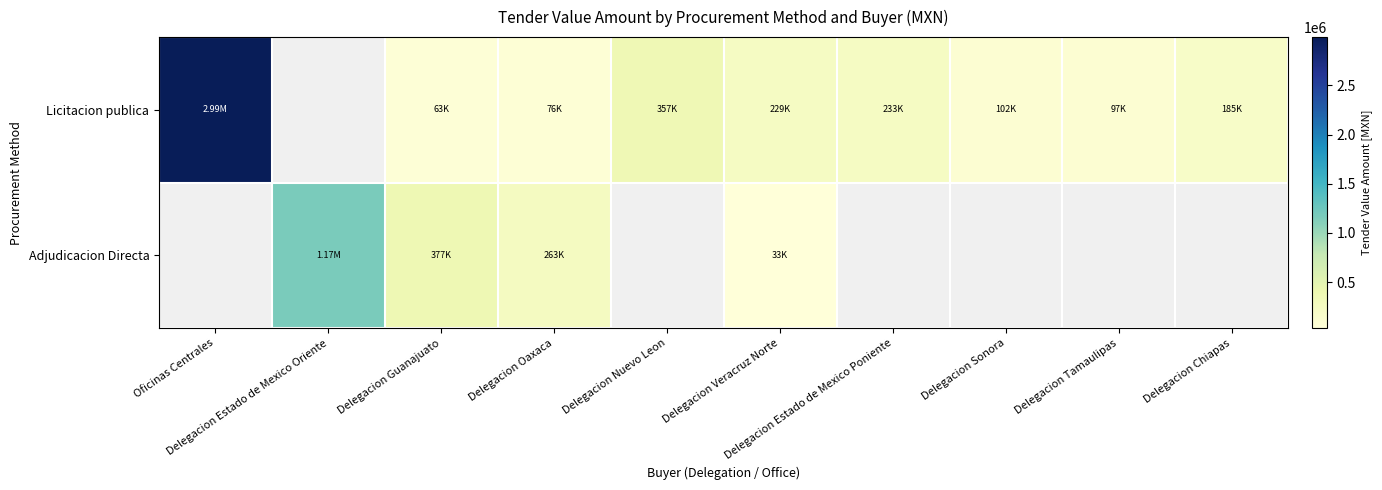

At which label does Licitacion publica reach its minimum?

Delegacion Guanajuato